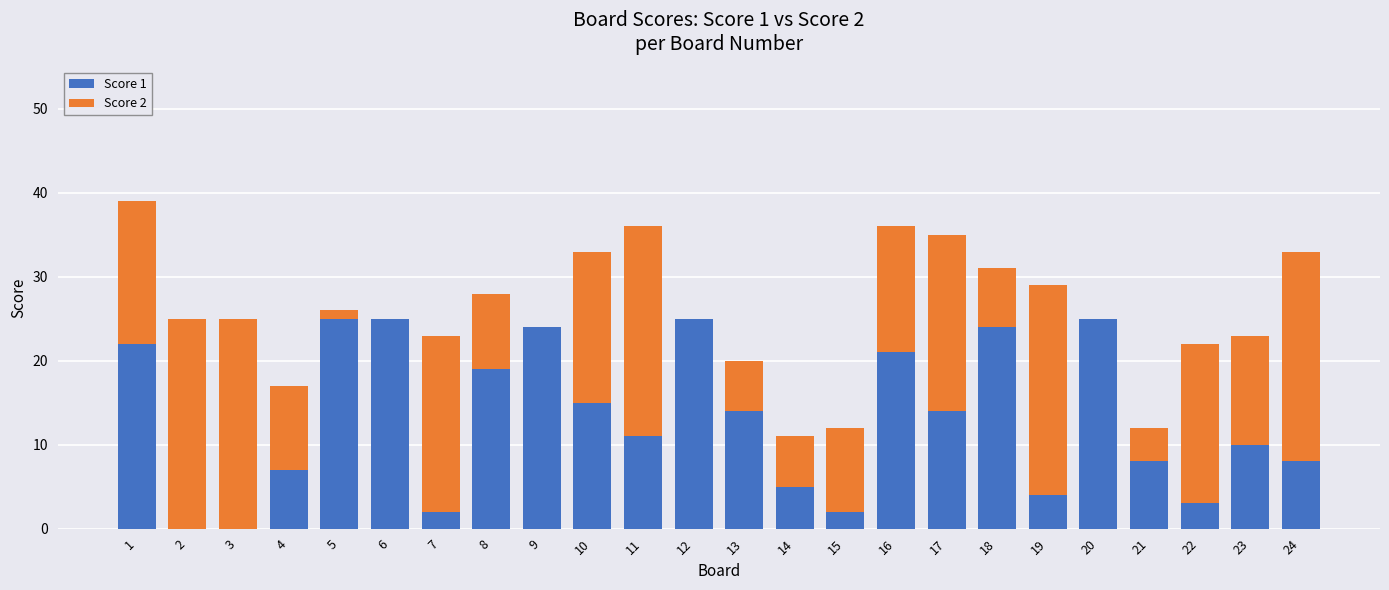

The value of Score 1 at 11 is 4. True or false?

False